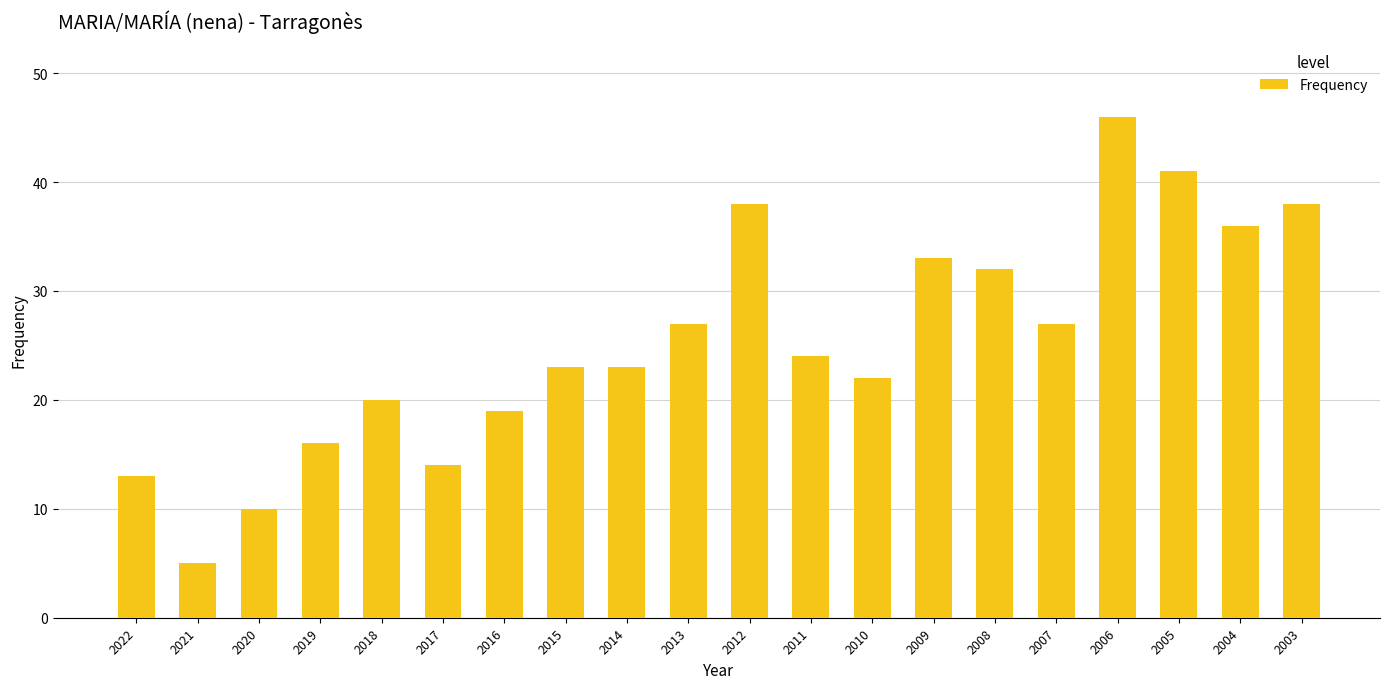

What is the change in value from 2020 to 2006?

+36